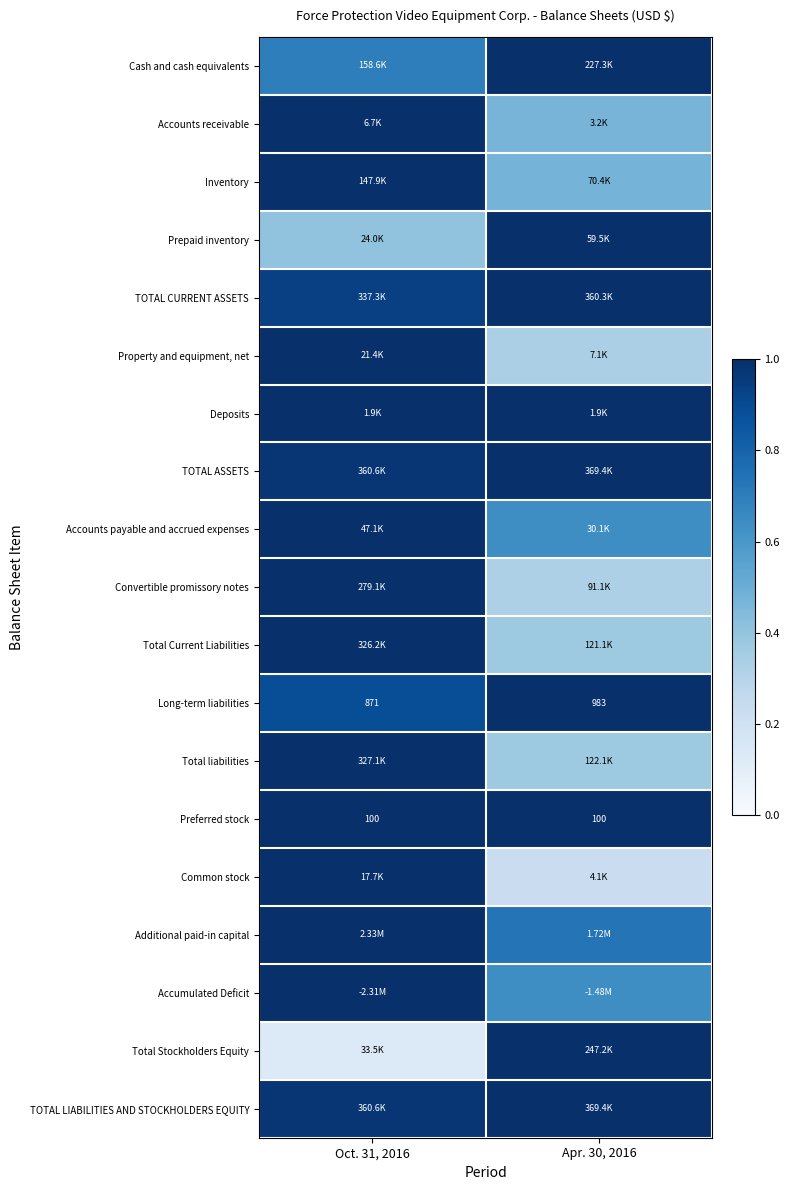

At which category is the sum across all series the highest?

Oct. 31, 2016